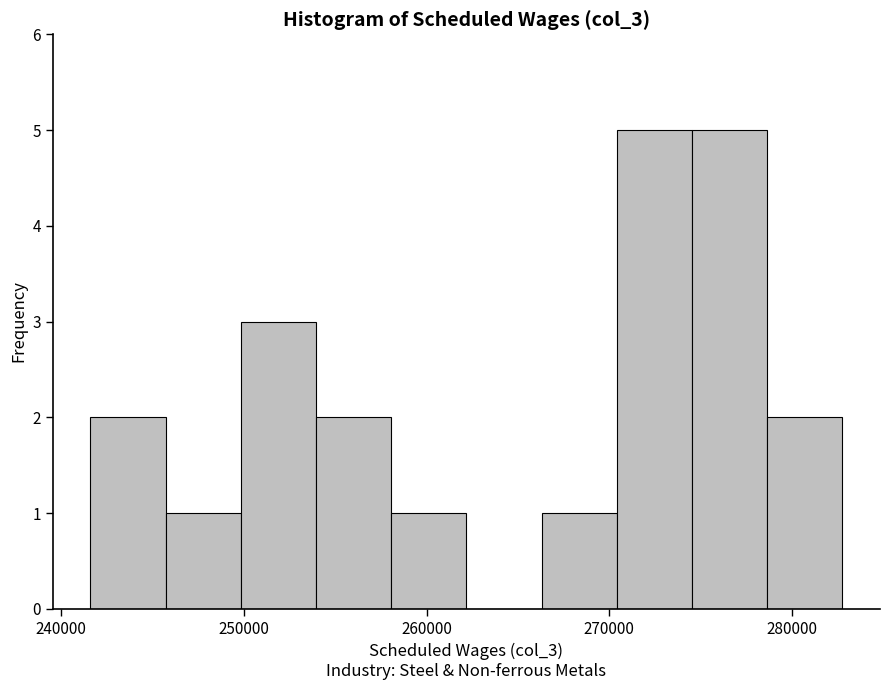

Reading left to right, transcribe this chart: for each bar, give the range it covers on the x-axis and its height. Neither the bar edges nor the heights are printed on the chart, so give them approximately, as read against the axes.

242000 to 246000: 2
246000 to 250000: 1
250000 to 254000: 3
254000 to 258000: 2
258000 to 262000: 1
262000 to 266000: 0
266000 to 270000: 1
270000 to 275000: 5
275000 to 279000: 5
279000 to 283000: 2